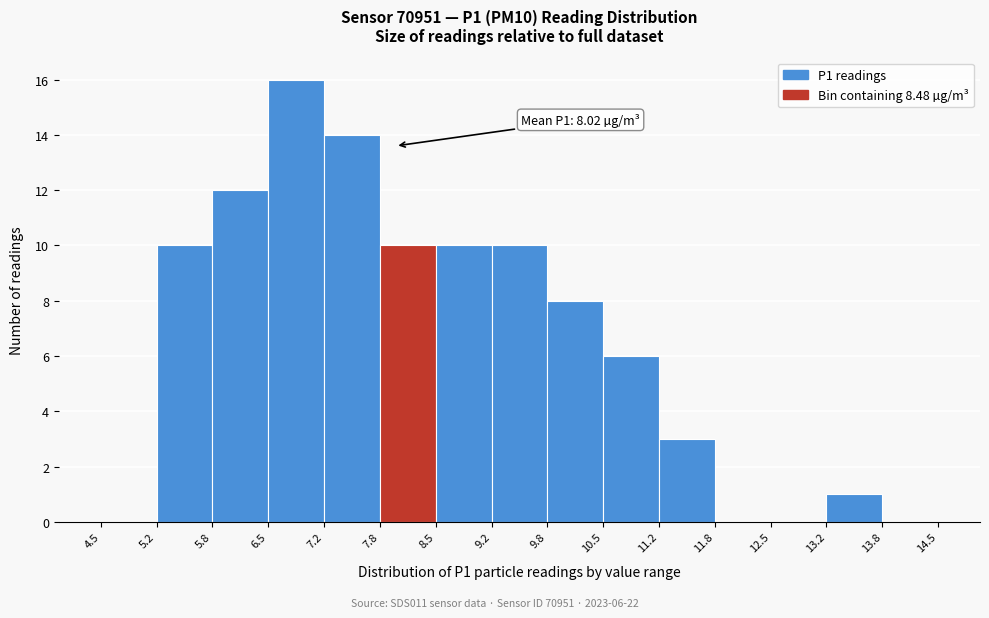

Which range on the x-axis has the tallest bar?

6.5 to 7.2